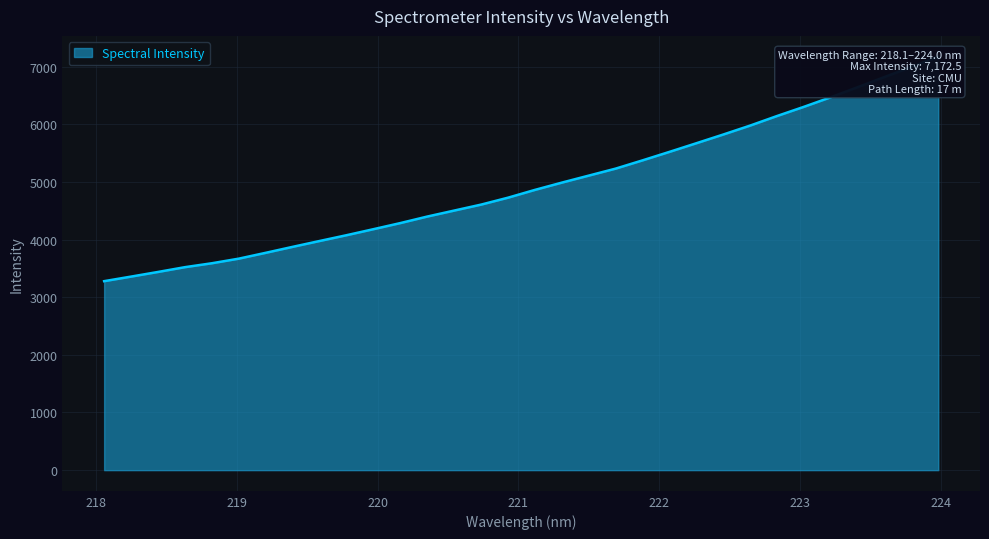

True or false: the data has more than 2 interior local peaks.

False